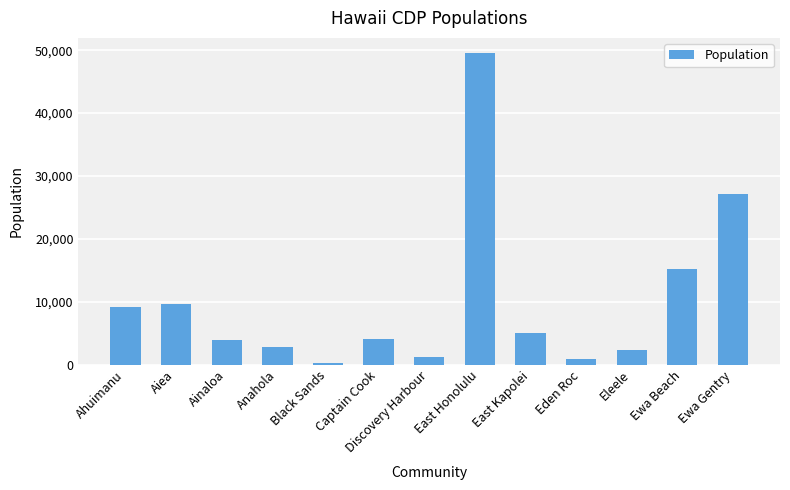

The value at Aiea is 13004. True or false?

False